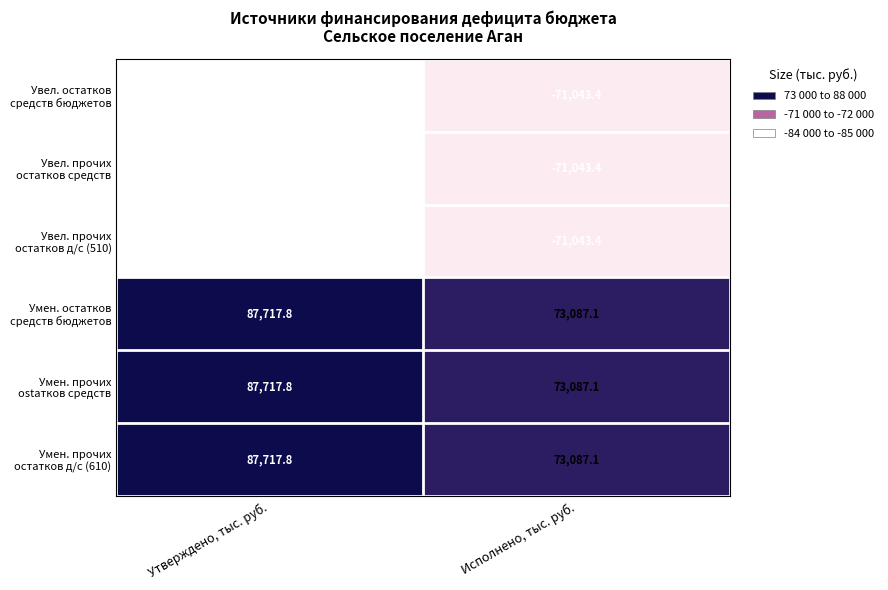

How many series are shown in this chart?

6